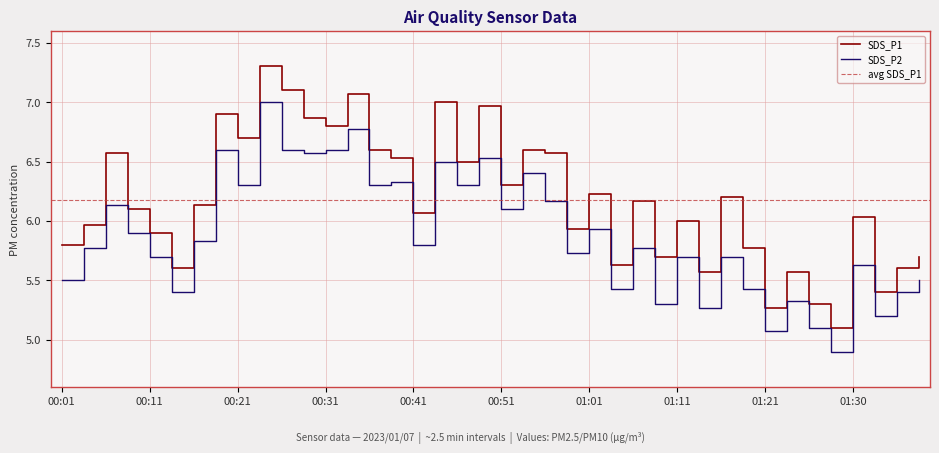

How many interior local valleys does the SDS_P1 series have?

13